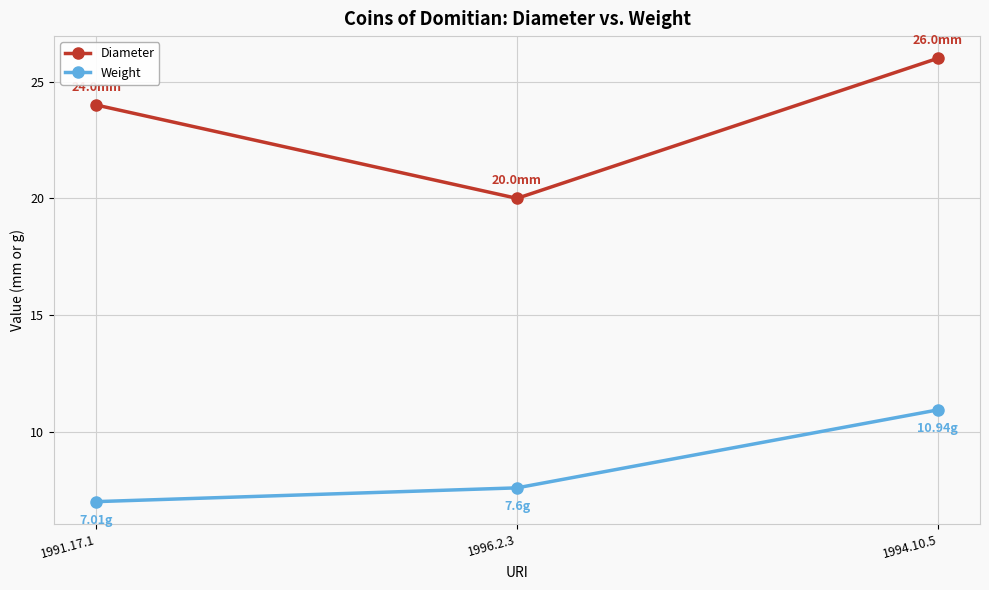

List the series in order of their overall mean, lowest first.

Weight, Diameter